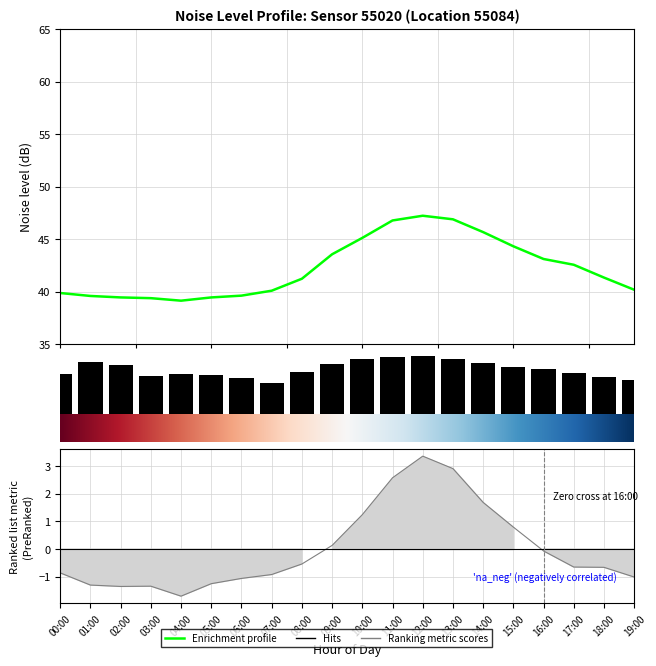

What is the minimum value for noise_LAeq?

39.1